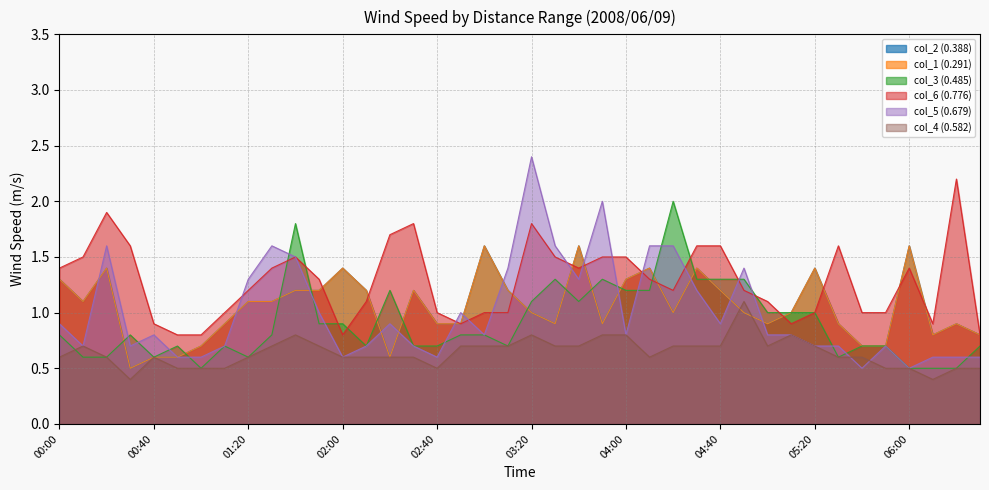

What is the minimum value for col_2 (0.388)?

0.5